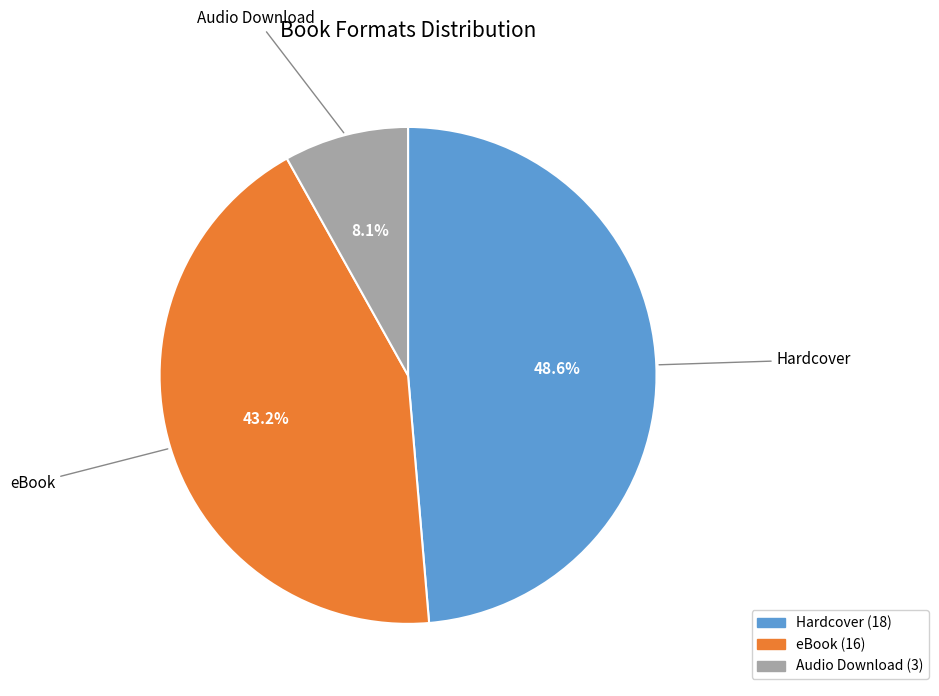

To the nearest percent, what is the difference between the largest and smallest slice percentages?

41%